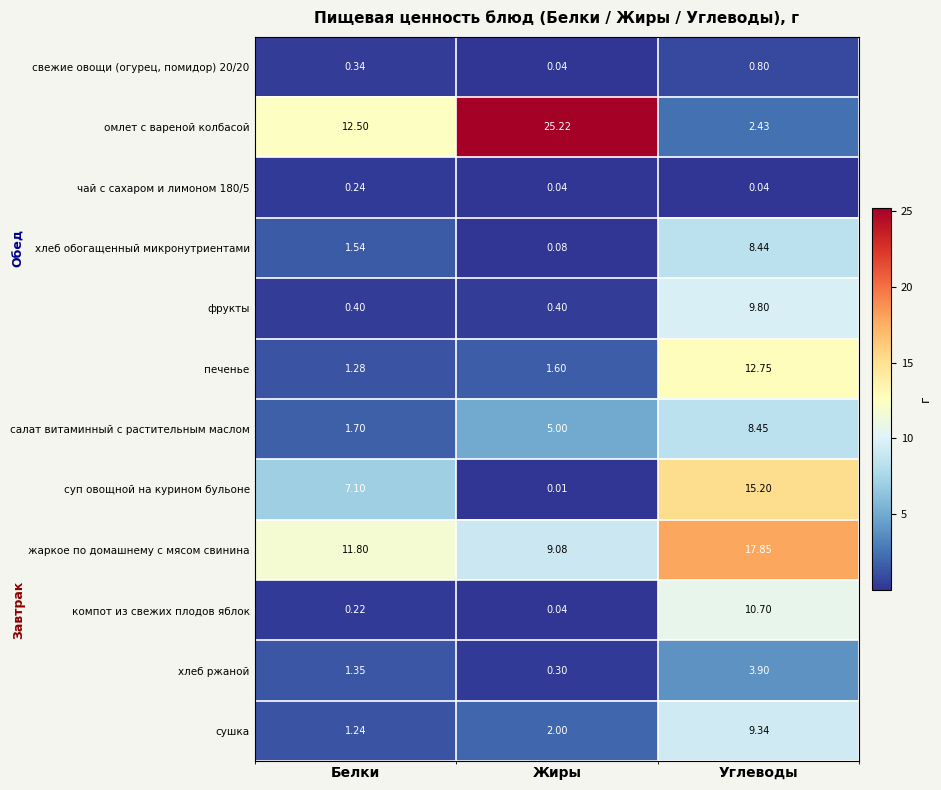

Rank the categories by суп овощной на курином бульоне value from highest to lowest.

Углеводы, Белки, Жиры